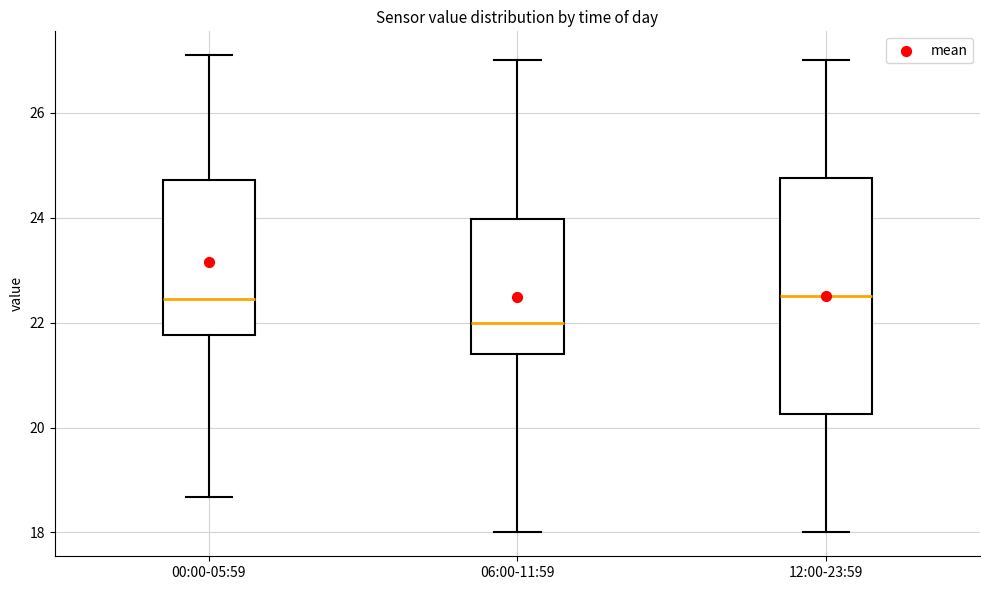

Reading left to right, read every box against the y-axis: the position of its median line, the range the box covers, and the ends of its whiskers. The values are not printed on the chart, so give them approximately, as read against the axis.

00:00-05:59: median 22.4, box 21.8 to 24.8, whiskers 18.6 to 27.2
06:00-11:59: median 22.0, box 21.4 to 24.0, whiskers 18.0 to 27.0
12:00-23:59: median 22.6, box 20.2 to 24.8, whiskers 18.0 to 27.0